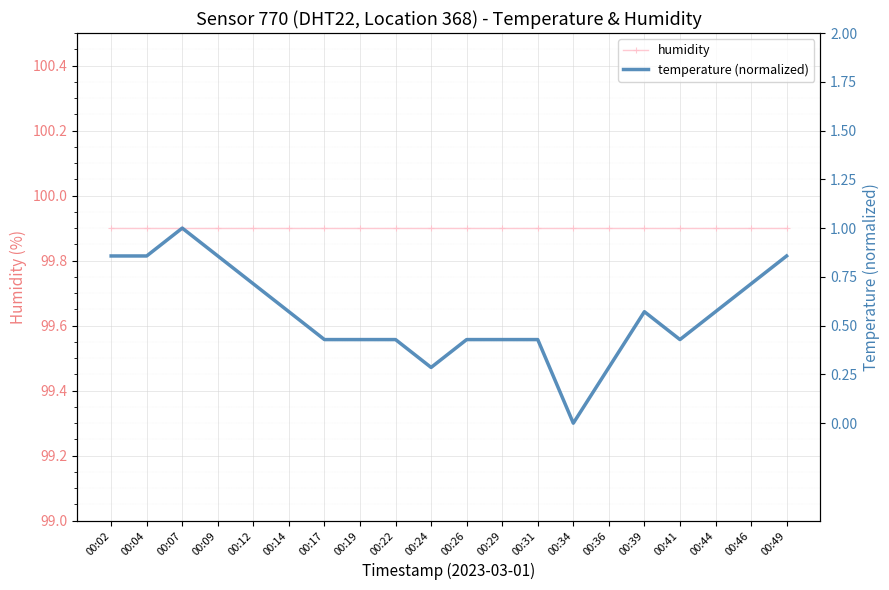

What is the total value across all series at 00:36?

100.2